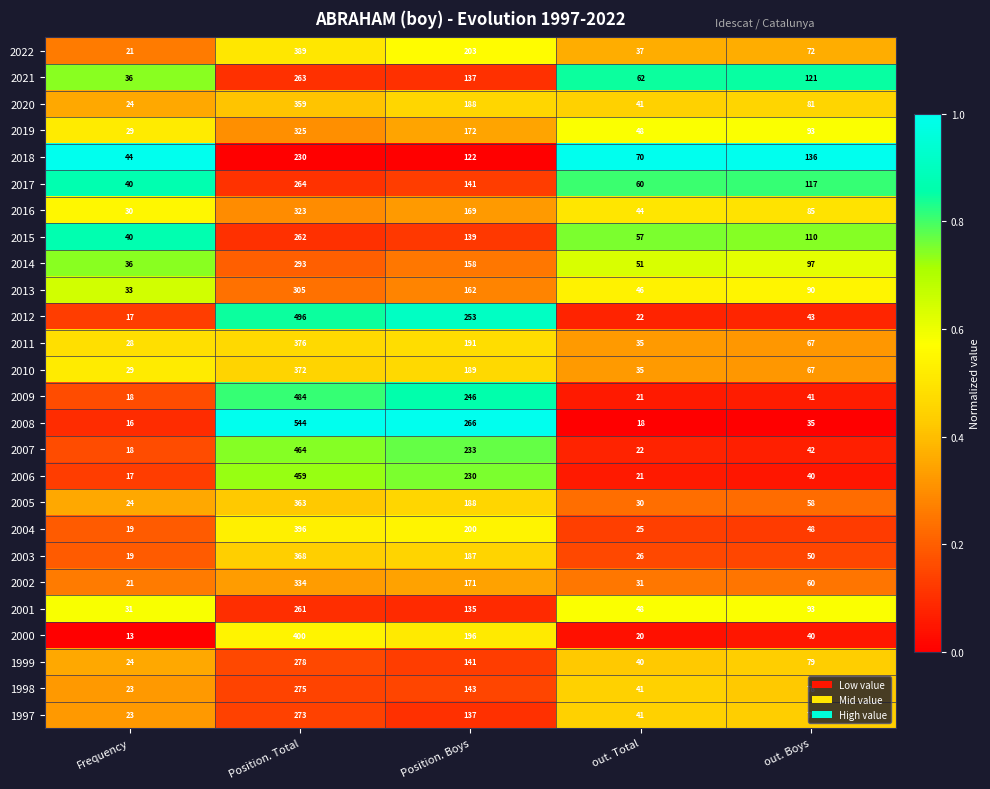

Rank the series by their maximum value, from lowest to highest.

2018, 2001, 2015, 2021, 2017, 1997, 1998, 1999, 2014, 2013, 2016, 2019, 2002, 2020, 2005, 2003, 2010, 2011, 2022, 2004, 2000, 2006, 2007, 2009, 2012, 2008